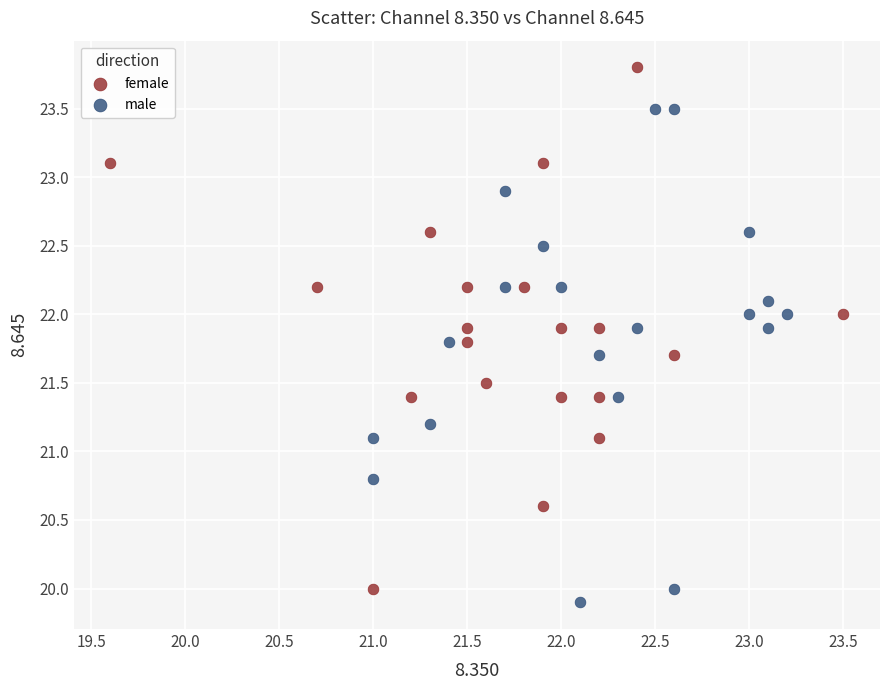

Which series reaches the maximum Y coordinate?

female